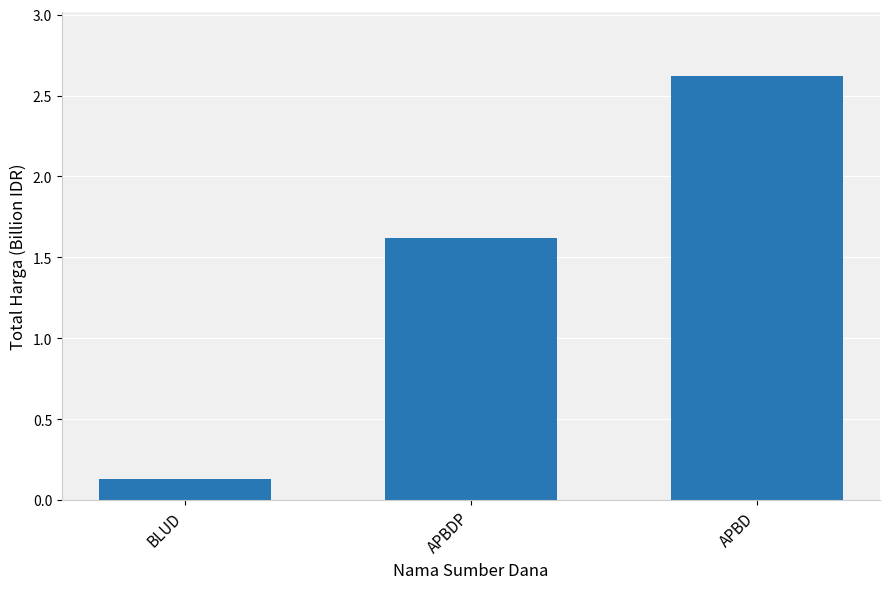

What is the sum of all values?

4.4